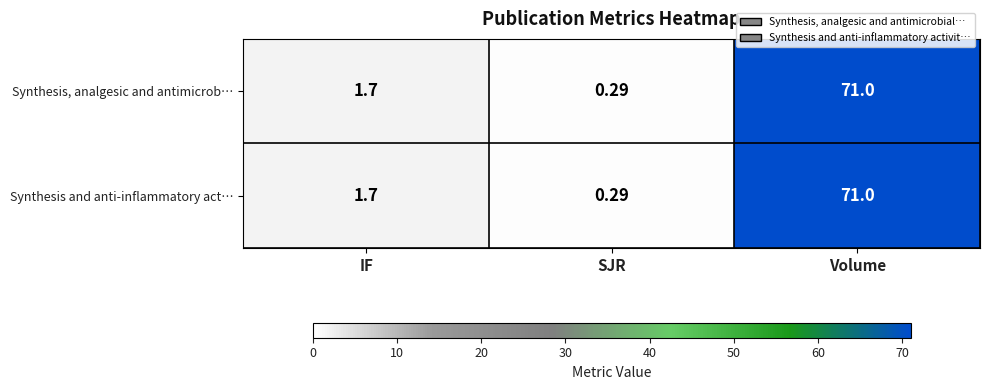

Where does the Synthesis and anti-inflammatory act… series first go above 1?

IF